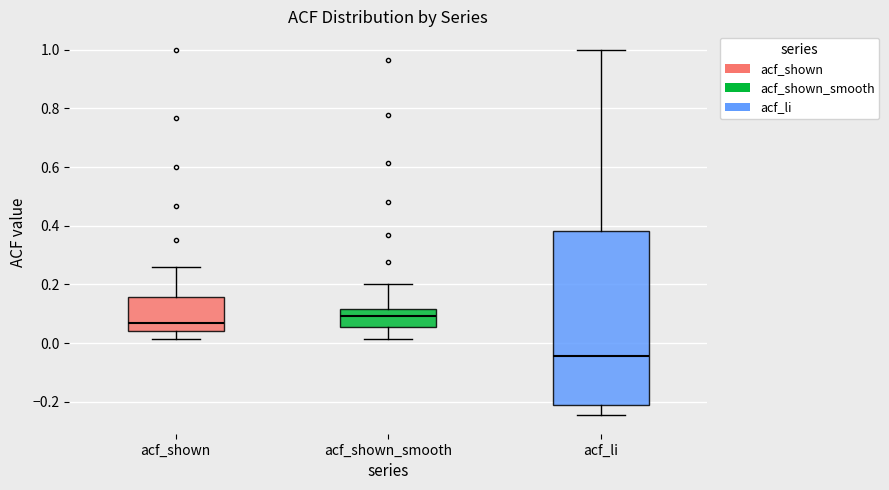

Where is the upper edge of the box for acf_shown on the y-axis? The values are not printed on the chart, so give them approximately, as read against the axis.

0.16